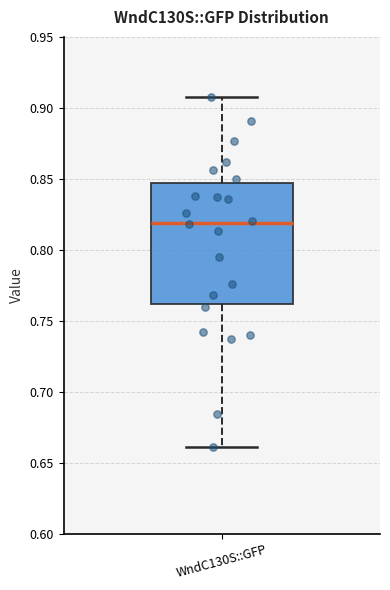

Transcribe this box plot: give where the median line is, the range the box spans, and where the two whiskers end, as read against the y-axis. The values are not printed on the chart, so give them approximately, as read against the axis.

median 0.820, box 0.760 to 0.845, whiskers 0.660 to 0.910